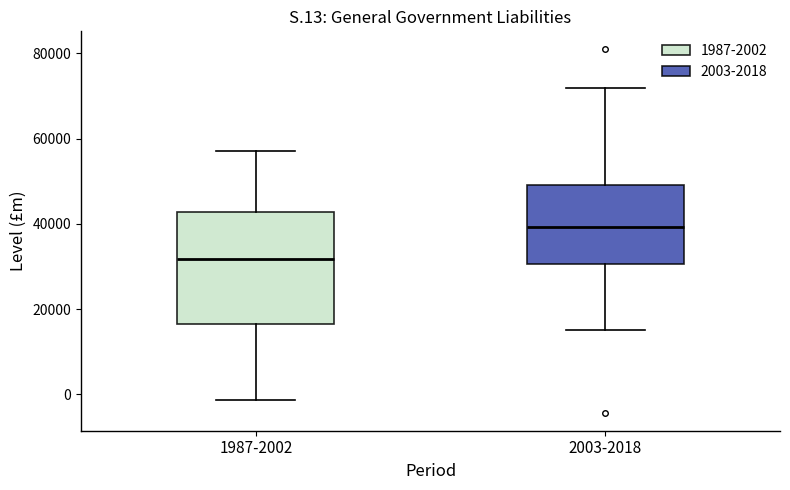

Reading left to right, transcribe this box plot: for each box, give where its median line is, the range the box spans, and where its two whiskers end, as read against the y-axis. The values are not printed on the chart, so give them approximately, as read against the axis.

1987-2002: median 32000, box 16000 to 42000, whiskers -2000 to 58000
2003-2018: median 40000, box 30000 to 50000, whiskers 16000 to 72000